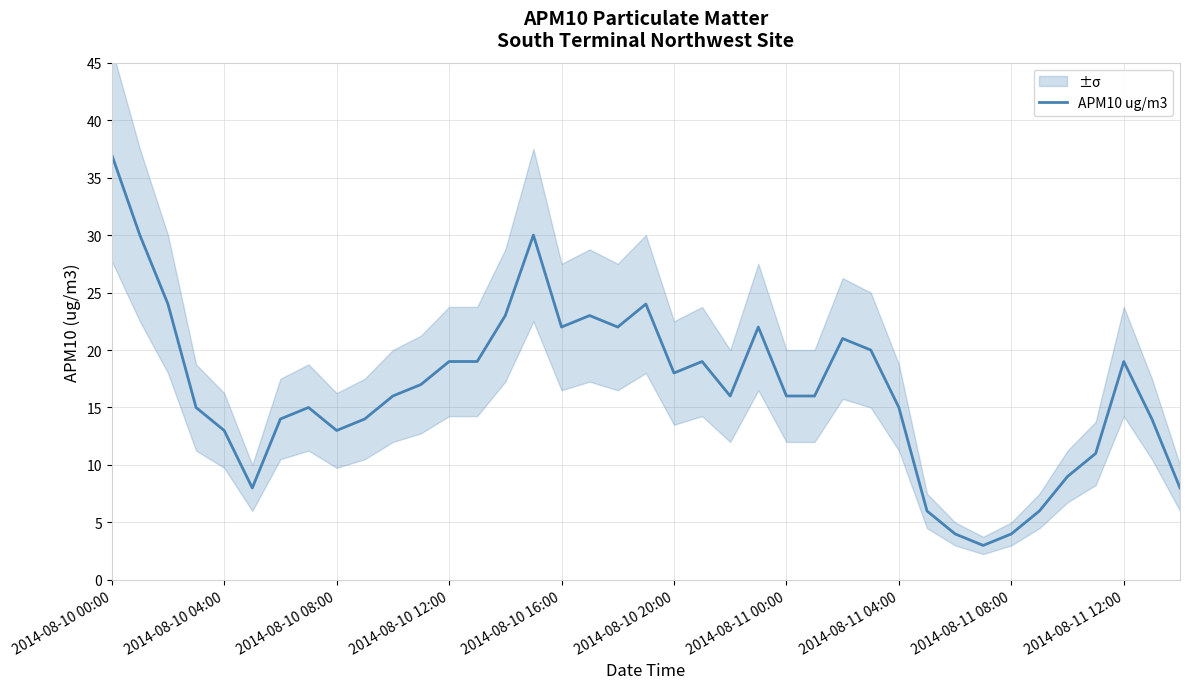

What is the label of the 17th point from the right?

22